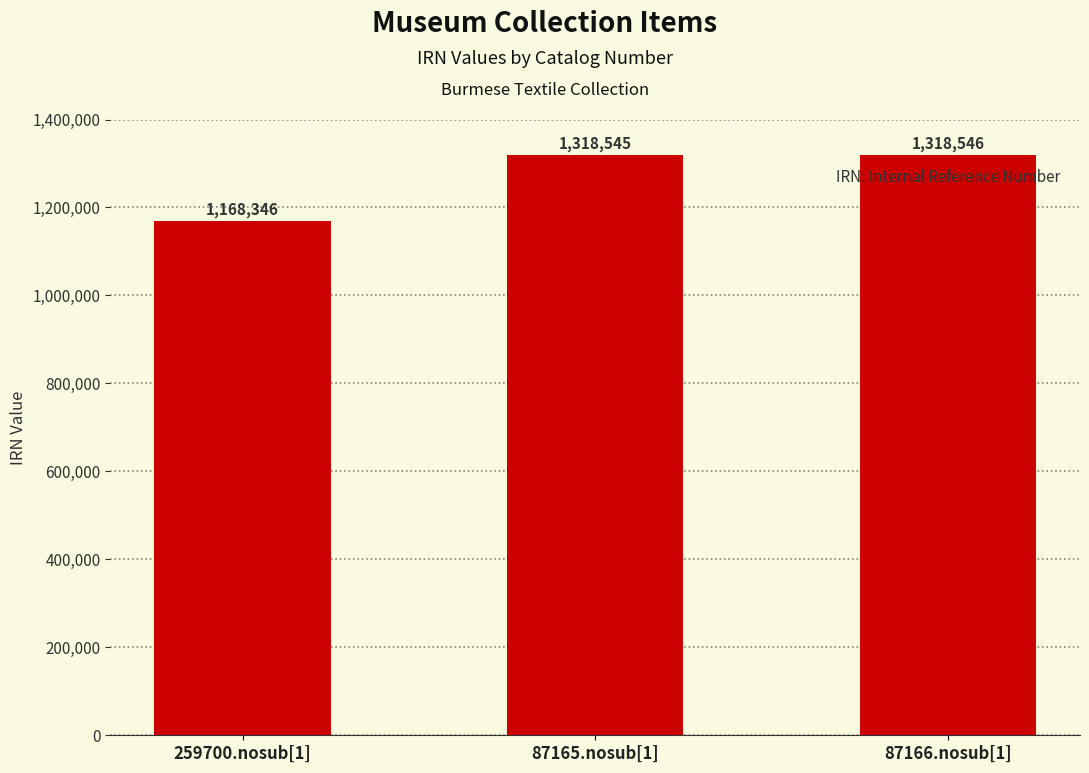

How many categories are shown in the chart?

3